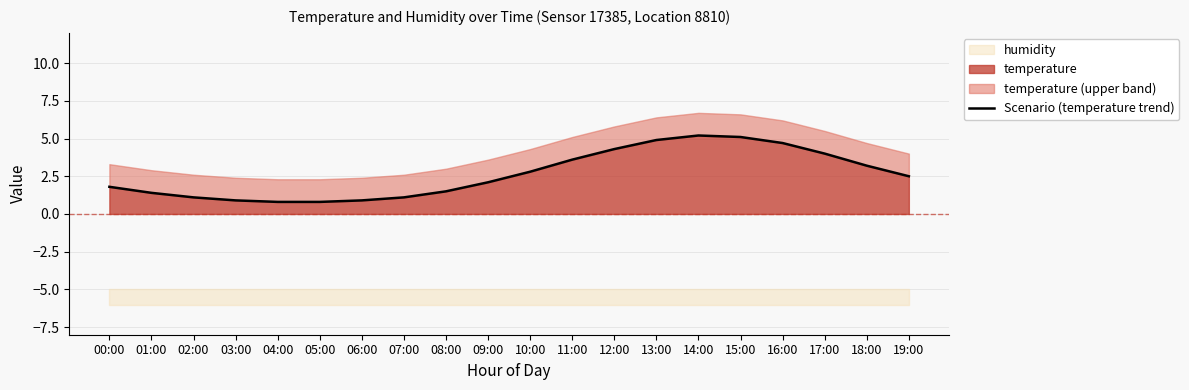

Reading left to right, list all the values displayed in this chart.

00:00=1.8	01:00=1.4	02:00=1.1	03:00=0.9	04:00=0.8	05:00=0.8	06:00=0.9	07:00=1.1	08:00=1.5	09:00=2.1	10:00=2.8	11:00=3.6	12:00=4.3	13:00=4.9	14:00=5.2	15:00=5.1	16:00=4.7	17:00=4.0	18:00=3.2	19:00=2.5